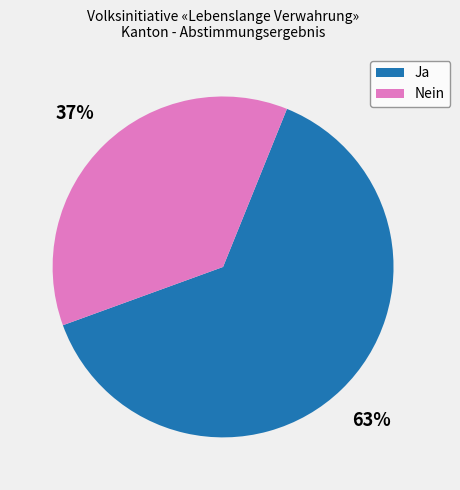

What percentage is the Nein slice, to the nearest percent?

37%